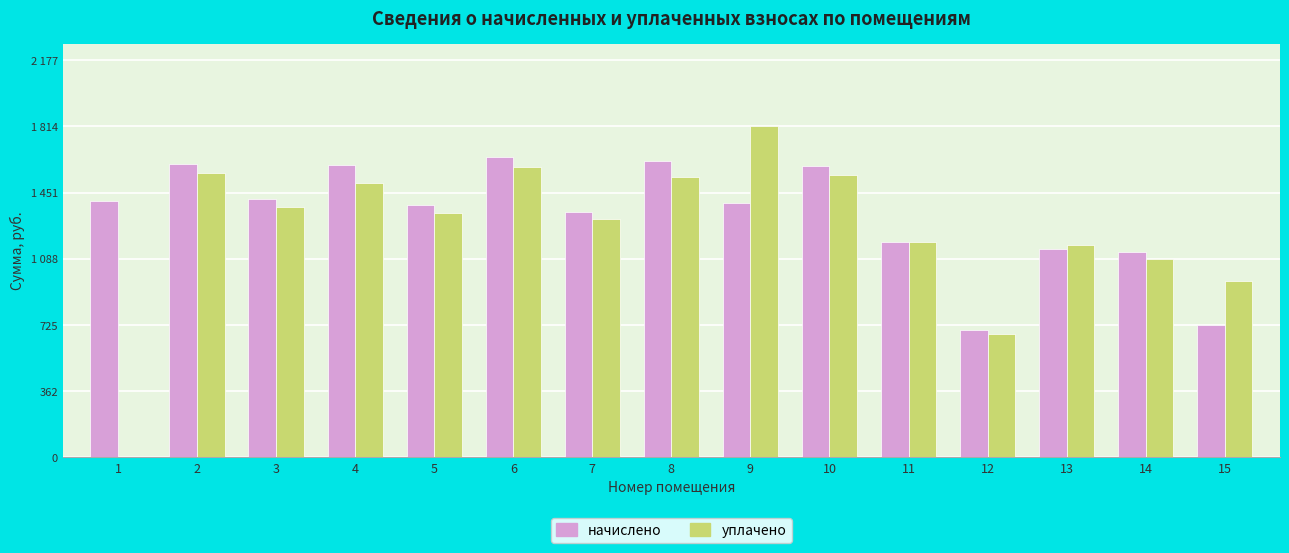

What are all the series names shown in the legend?

начислено, уплачено